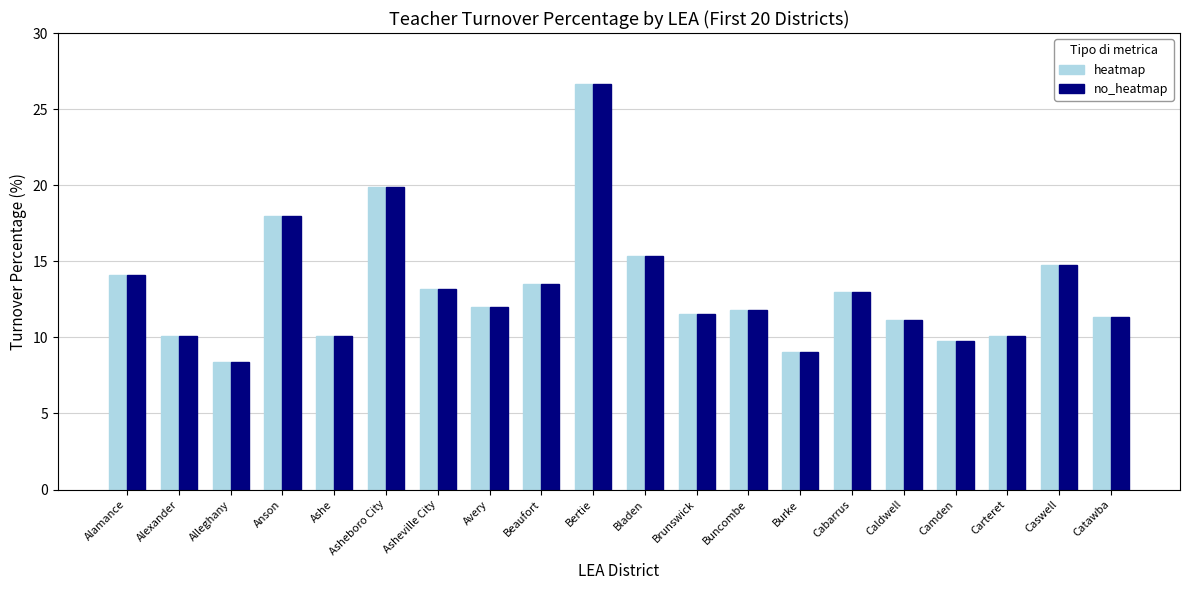

How many distinct data groups are displayed?

2